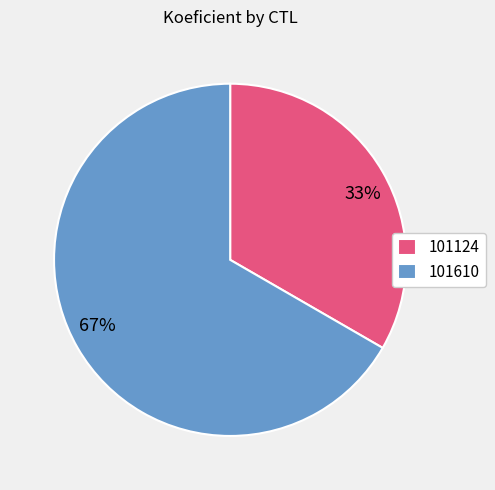

Rank the categories by value from lowest to highest.

101124, 101610